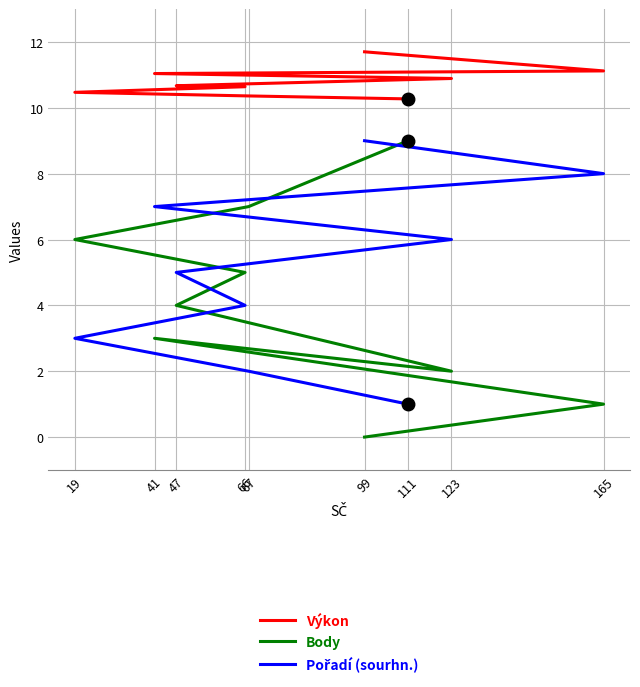

Is it true that Pořadí (sourhn.) equals 9.0 at 99?

True